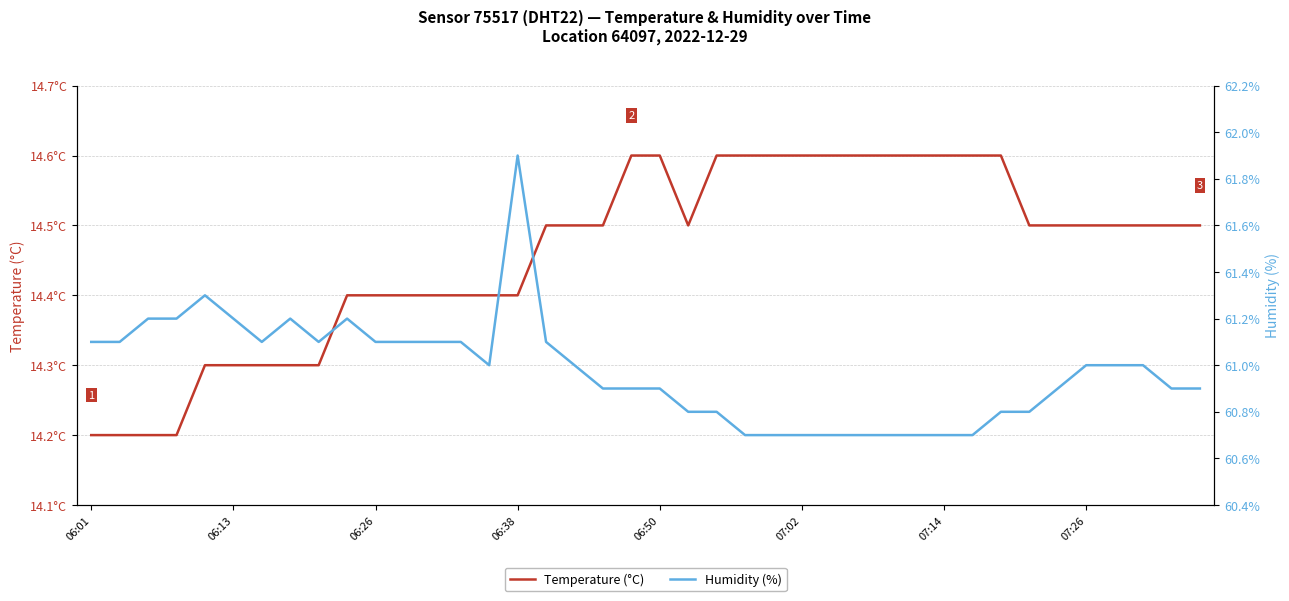

Which series has the largest total across all categories?

Humidity (%)